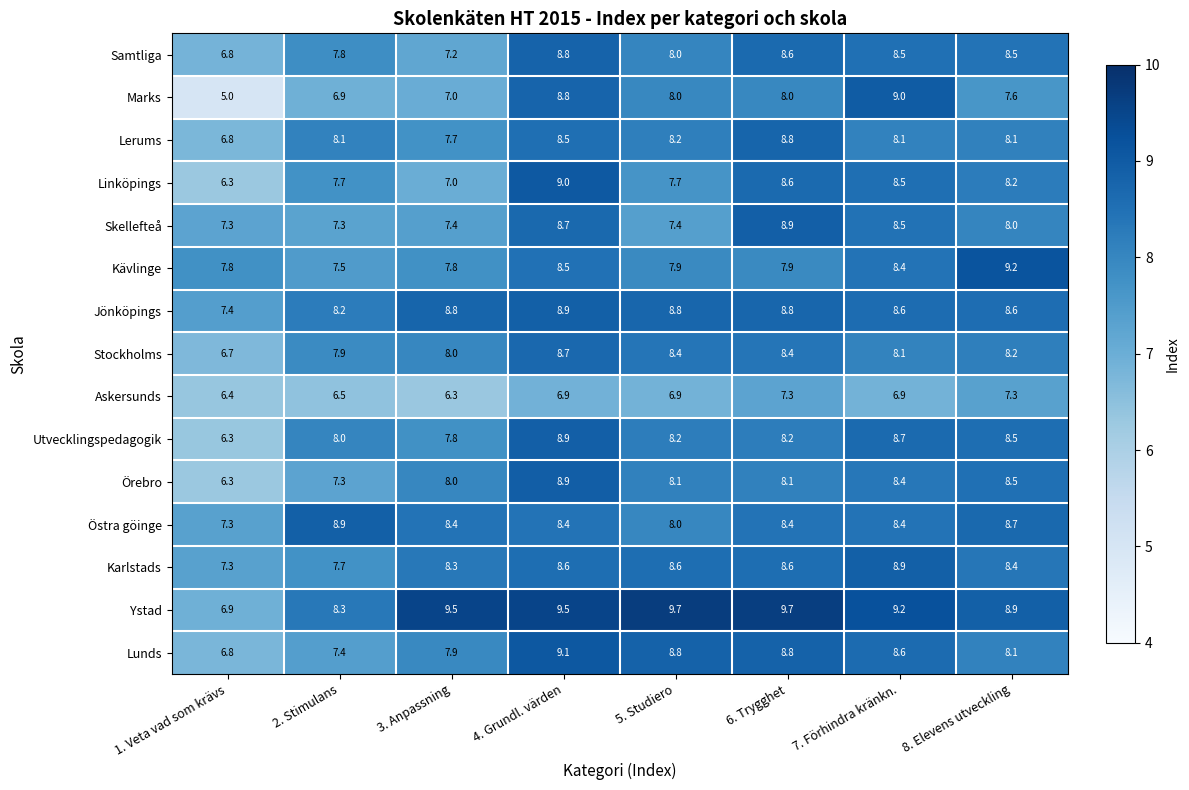

What is the difference between the Lerums values at 3. Anpassning and 8. Elevens utveckling?

0.4